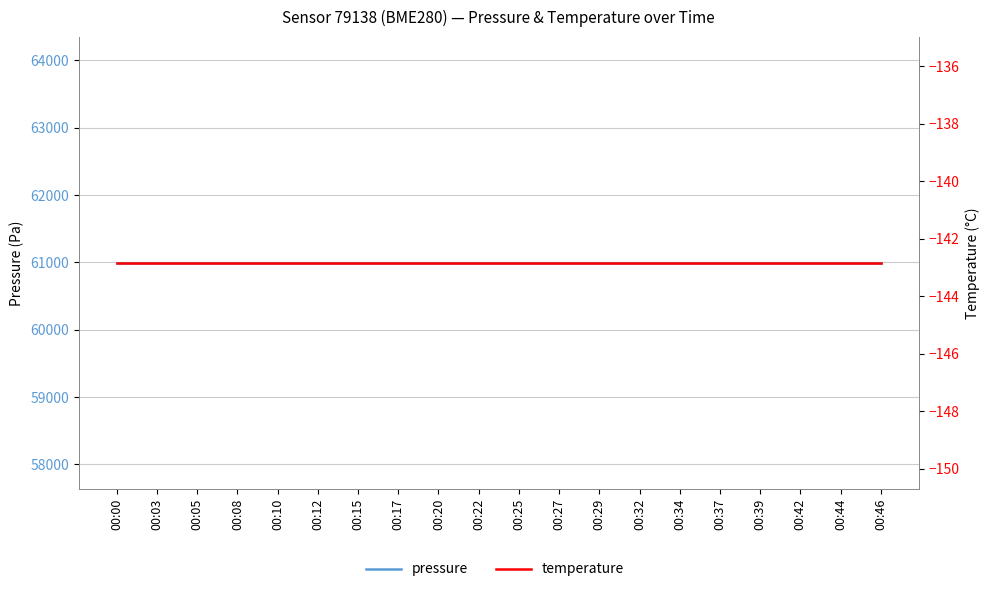

What is the value of the pressure point at the 1st from the left?

60991.4